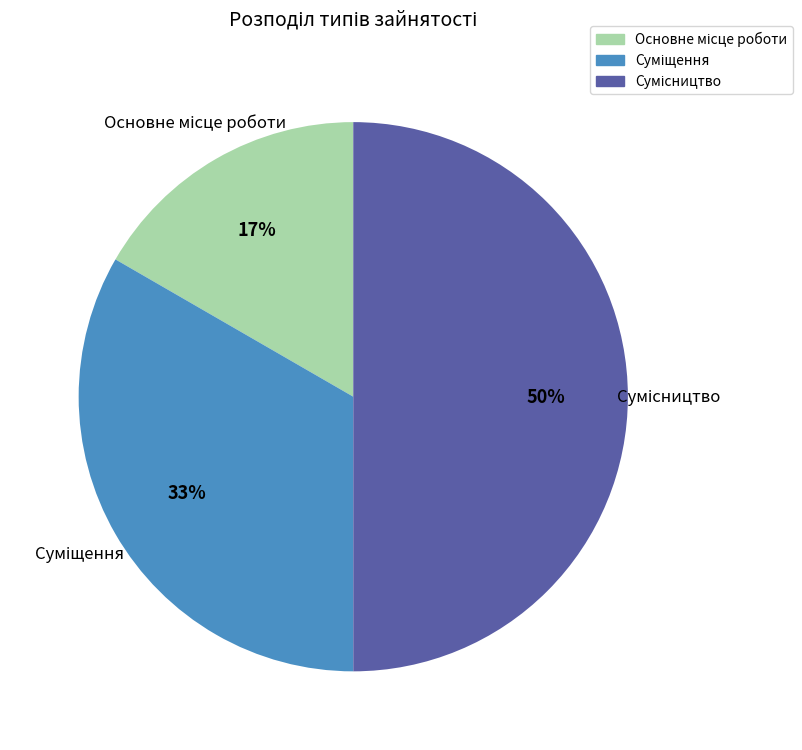

To the nearest percent, what is the average slice percentage?

33%